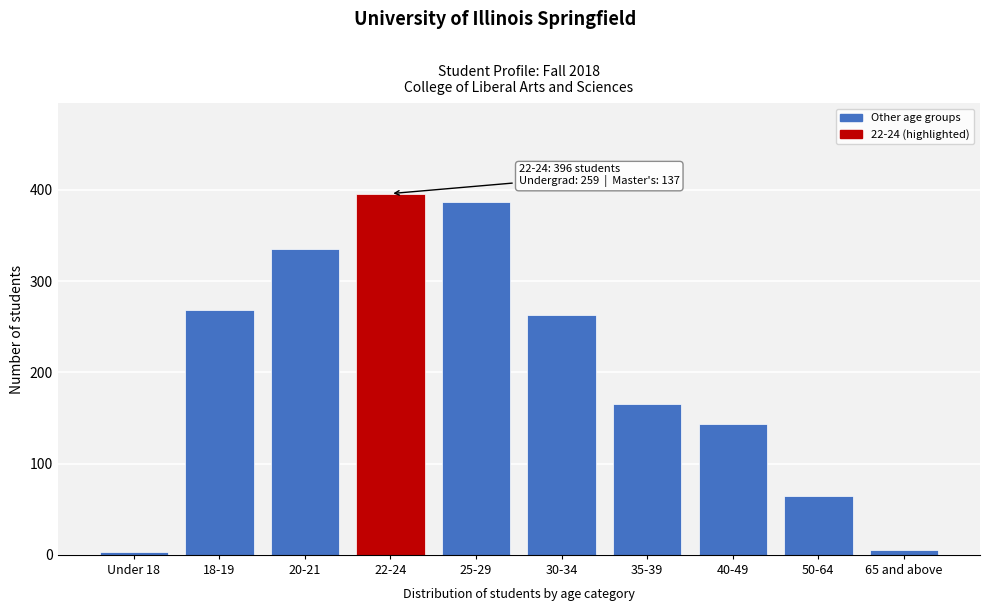

Reading left to right, what are all the values shown in this chart?

Under 18=3	18-19=268	20-21=335	22-24=396	25-29=387	30-34=263	35-39=165	40-49=144	50-64=65	65 and above=5